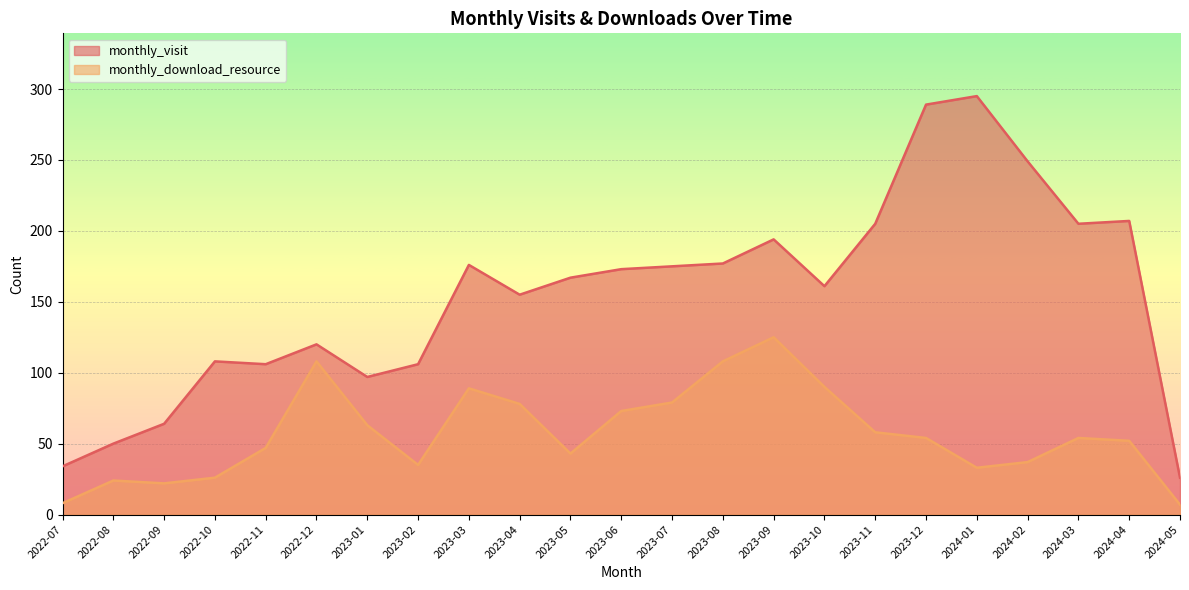

Which series has the largest total across all categories?

monthly_visit